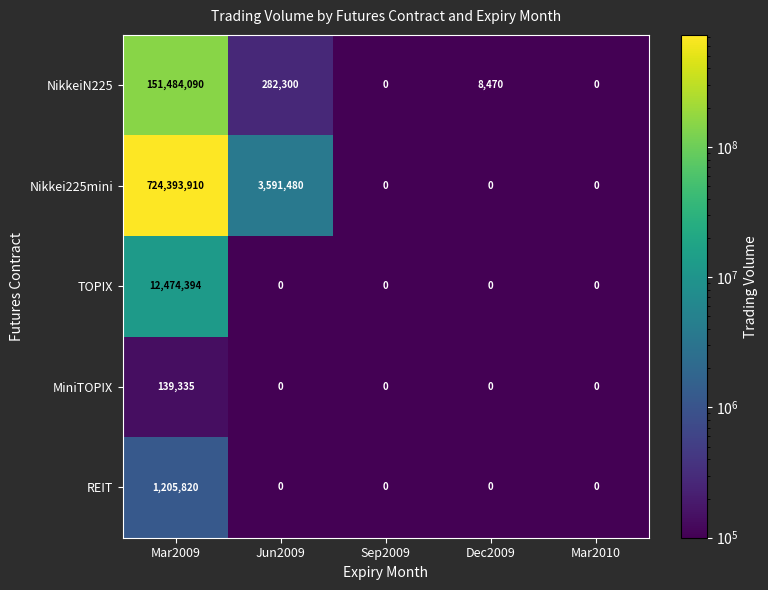

Reading left to right, list all the values displayed in this chart.

NikkeiN225: Mar2009=151484090	Jun2009=282300	Sep2009=0	Dec2009=8470	Mar2010=0
Nikkei225mini: Mar2009=724393910	Jun2009=3591480	Sep2009=0	Dec2009=0	Mar2010=0
TOPIX: Mar2009=12474394	Jun2009=0	Sep2009=0	Dec2009=0	Mar2010=0
MiniTOPIX: Mar2009=139335	Jun2009=0	Sep2009=0	Dec2009=0	Mar2010=0
REIT: Mar2009=1205820	Jun2009=0	Sep2009=0	Dec2009=0	Mar2010=0